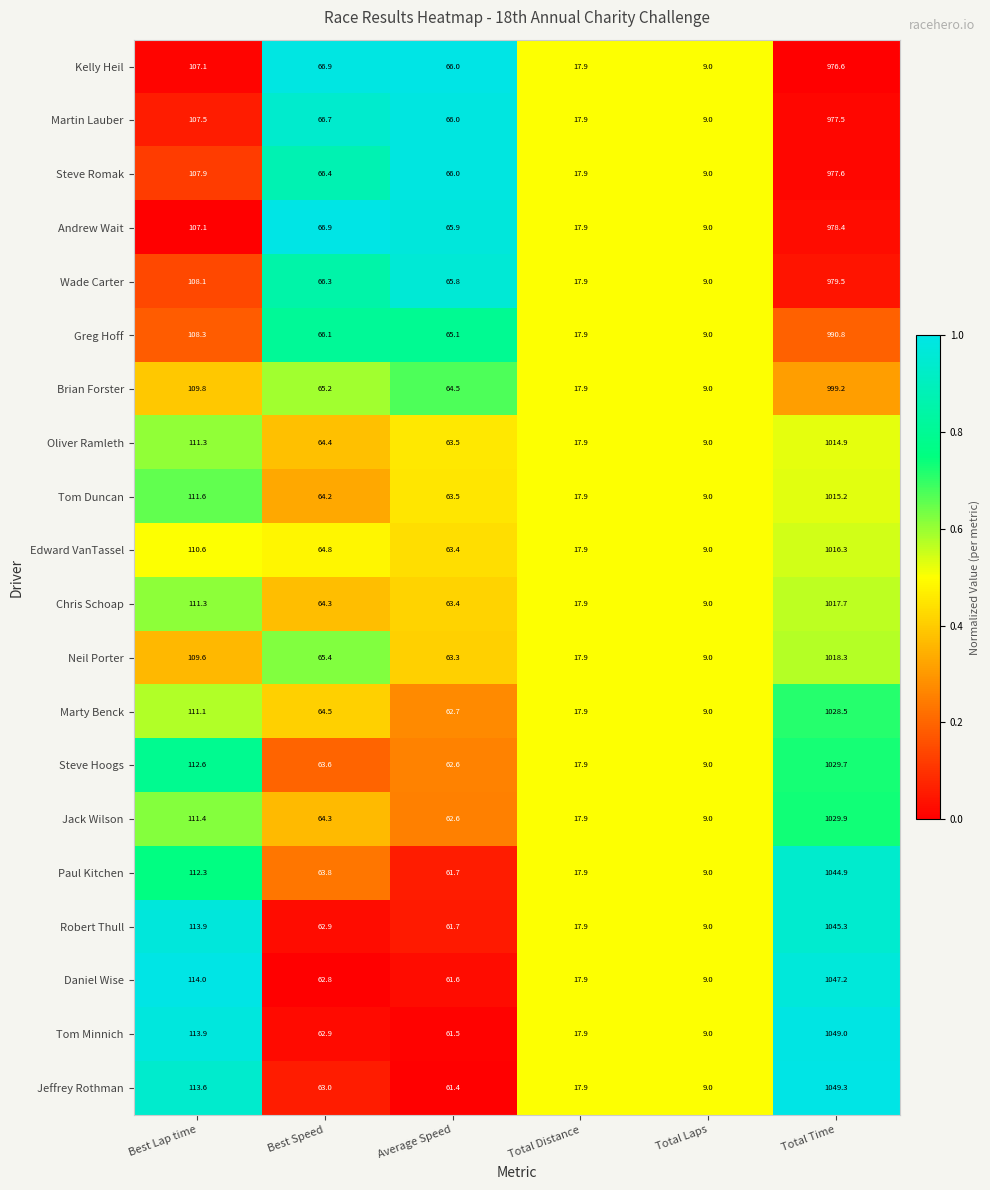

Count the number of categories in the chart.

6